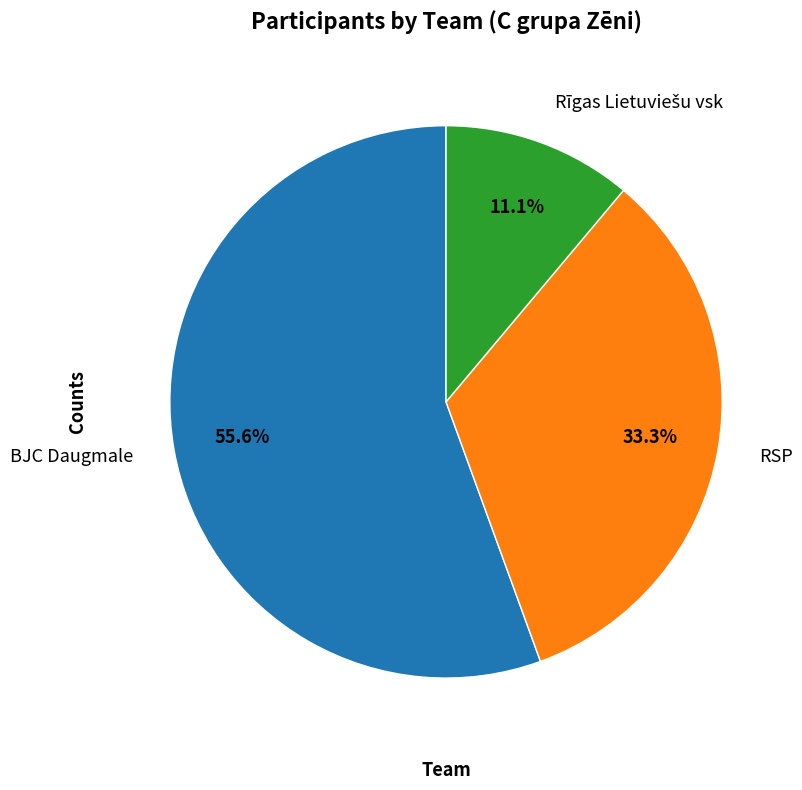

True or false: BJC Daugmale accounts for 56% of the total.

True